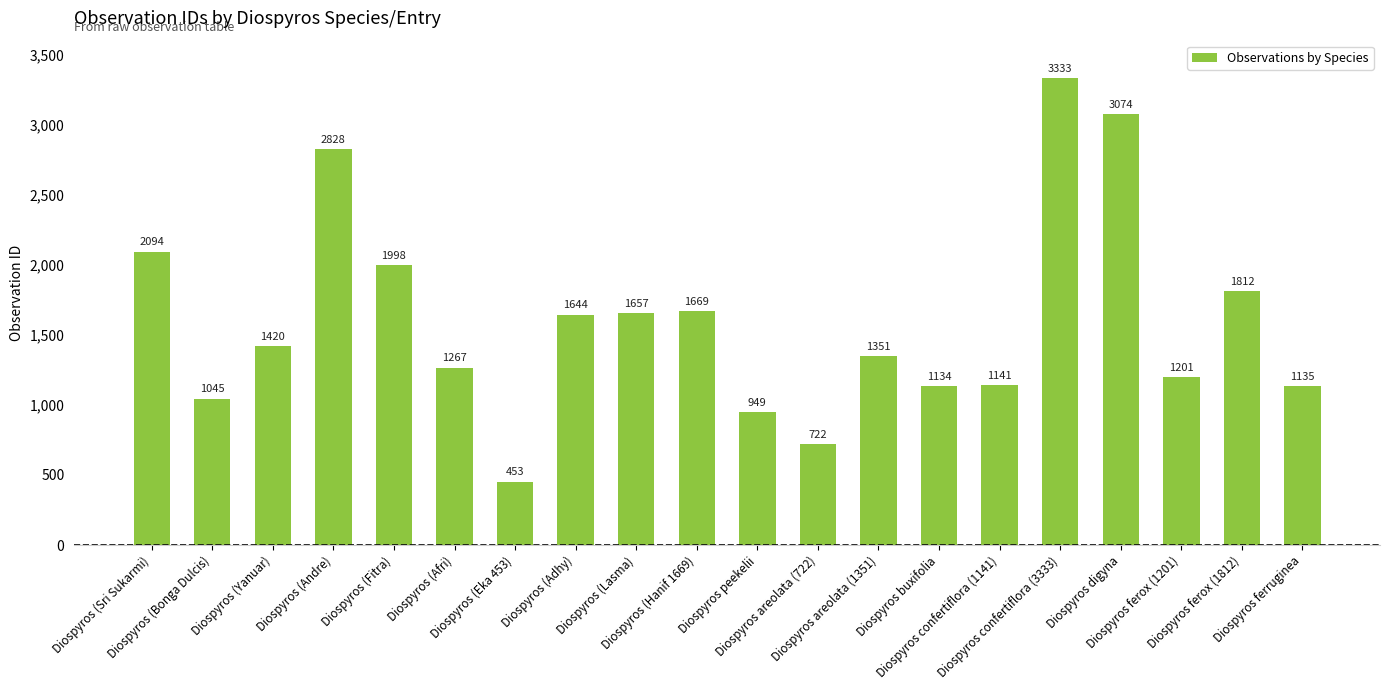

Rank the categories by value from lowest to highest.

Diospyros (Eka 453), Diospyros areolata (722), Diospyros peekelii, Diospyros (Bonga Dulcis), Diospyros buxifolia, Diospyros ferruginea, Diospyros confertiflora (1141), Diospyros ferox (1201), Diospyros (Afri), Diospyros areolata (1351), Diospyros (Yanuar), Diospyros (Adhy), Diospyros (Lasma), Diospyros (Hanif 1669), Diospyros ferox (1812), Diospyros (Fitra), Diospyros (Sri Sukarmi), Diospyros (Andre), Diospyros digyna, Diospyros confertiflora (3333)